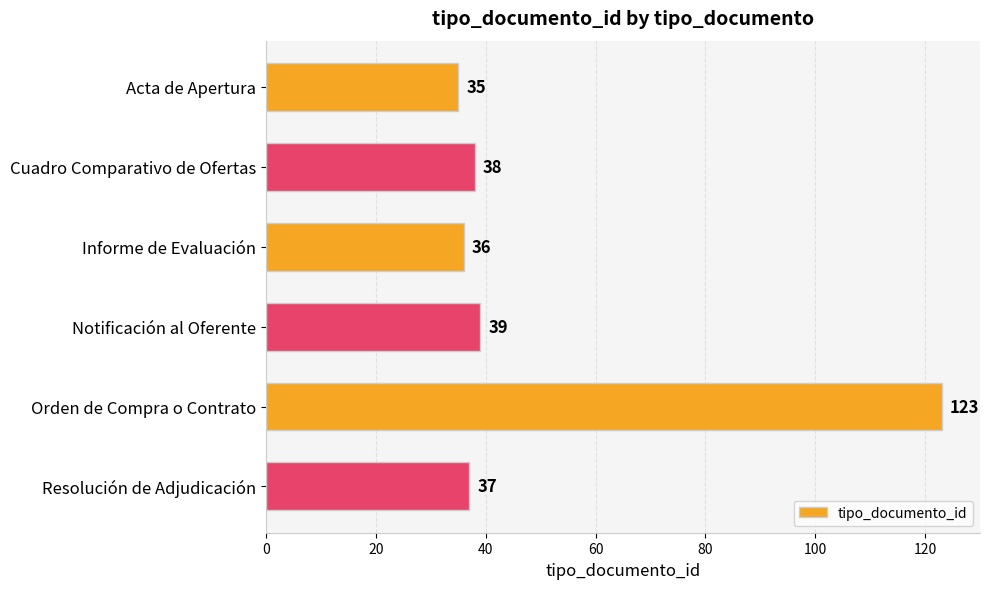

List the labels in order of value, largest first.

Orden de Compra o Contrato, Notificación al Oferente, Cuadro Comparativo de Ofertas, Resolución de Adjudicación, Informe de Evaluación, Acta de Apertura